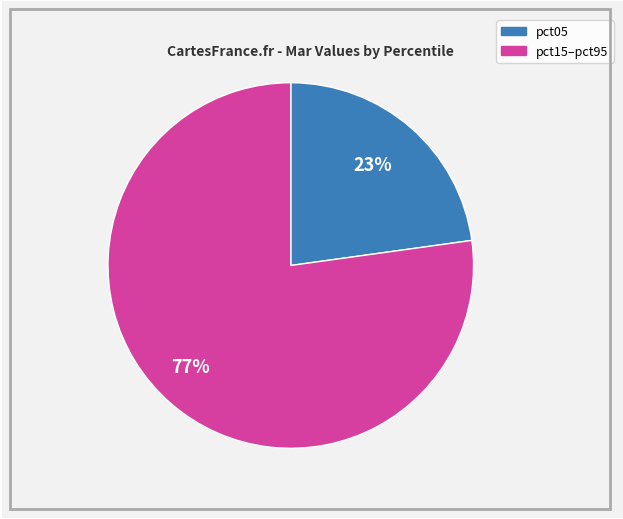

Does any single category account for the majority?

Yes